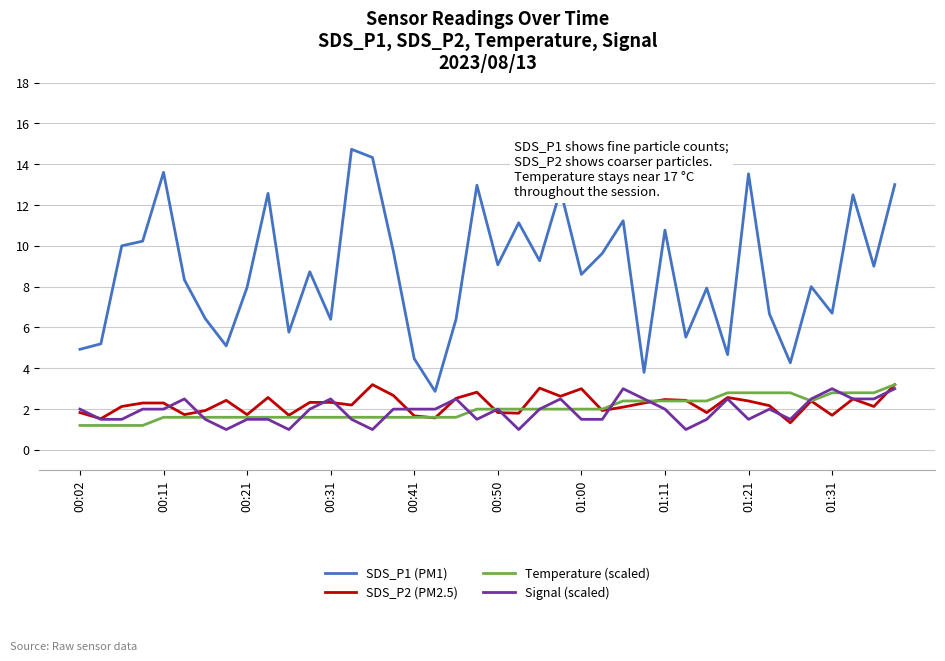

What is the greatest value displayed?

14.7